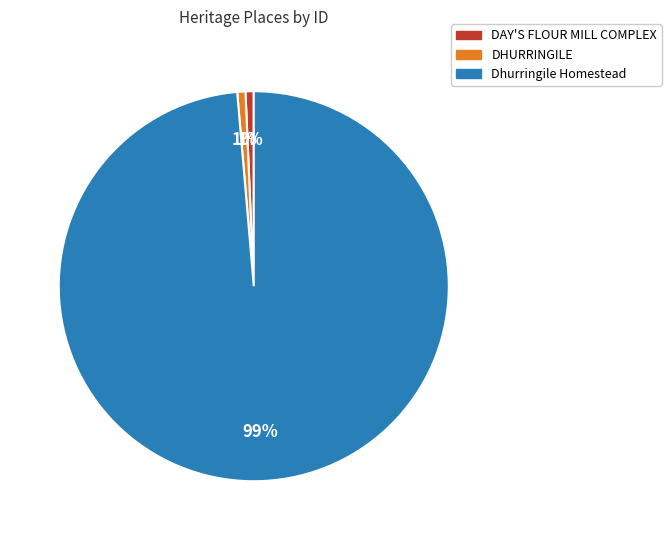

Count the number of slices in the pie.

3